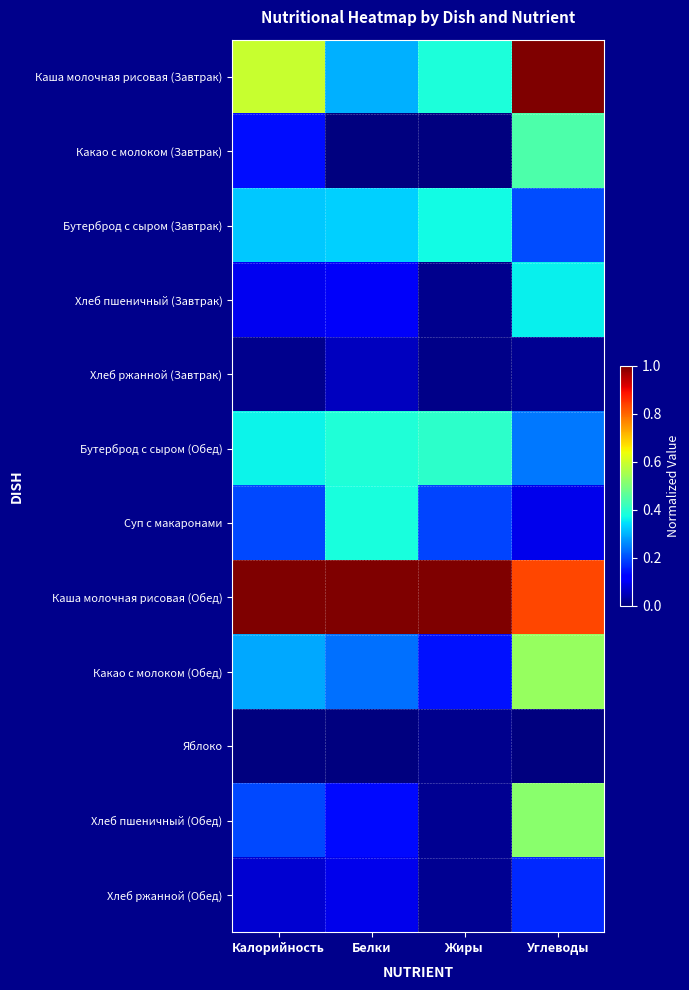

Between Белки and Углеводы, which is larger?

Углеводы